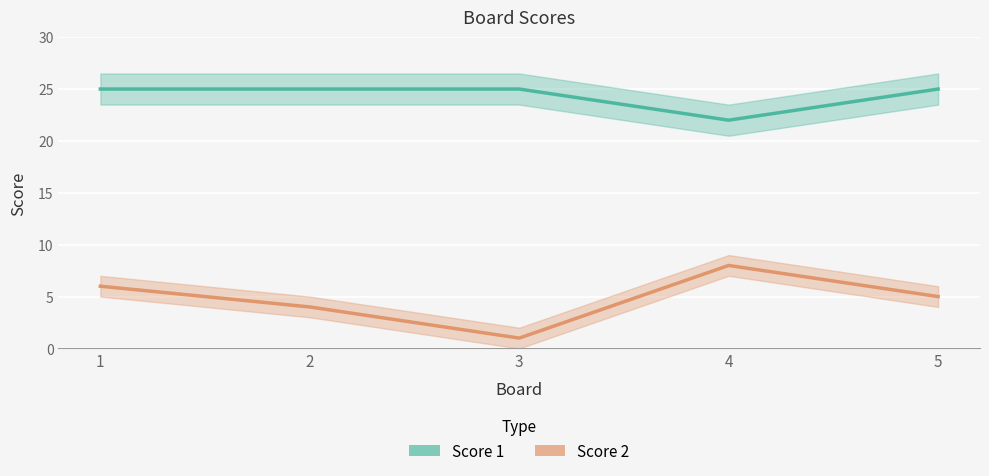

True or false: Score 2 has more than 0 points higher than both neighbors.

True